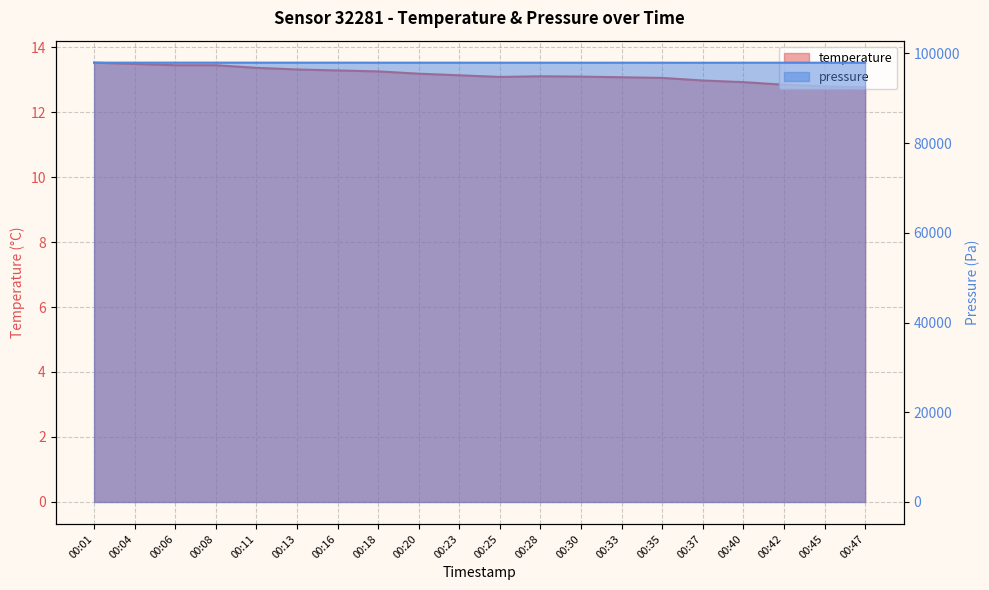

Count the number of categories in the chart.

20